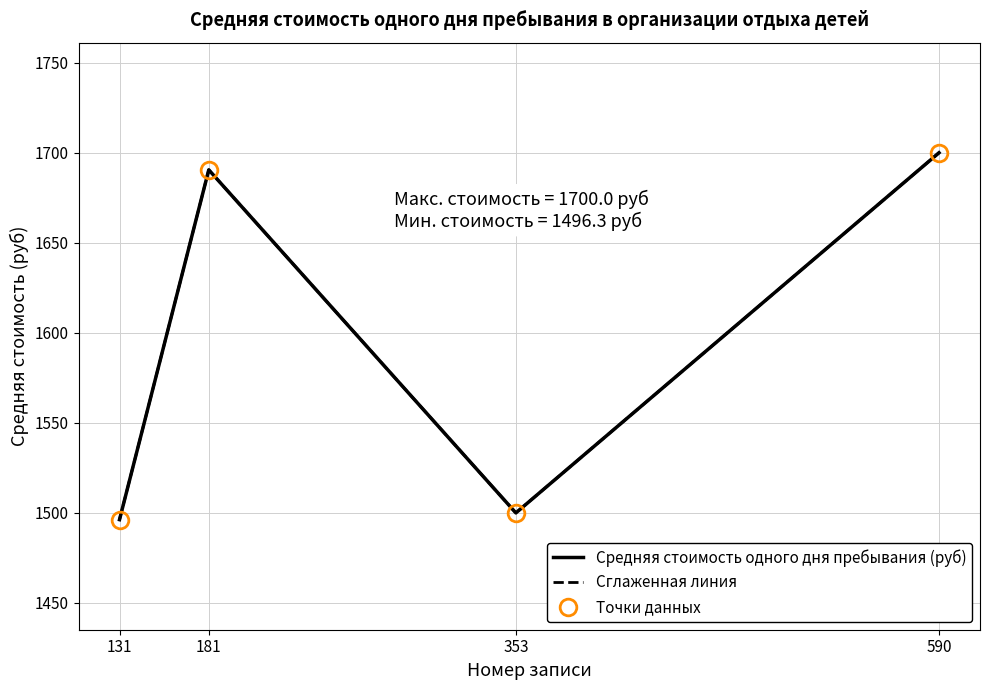

Rank the categories by Сглаженная линия value from lowest to highest.

131, 353, 181, 590